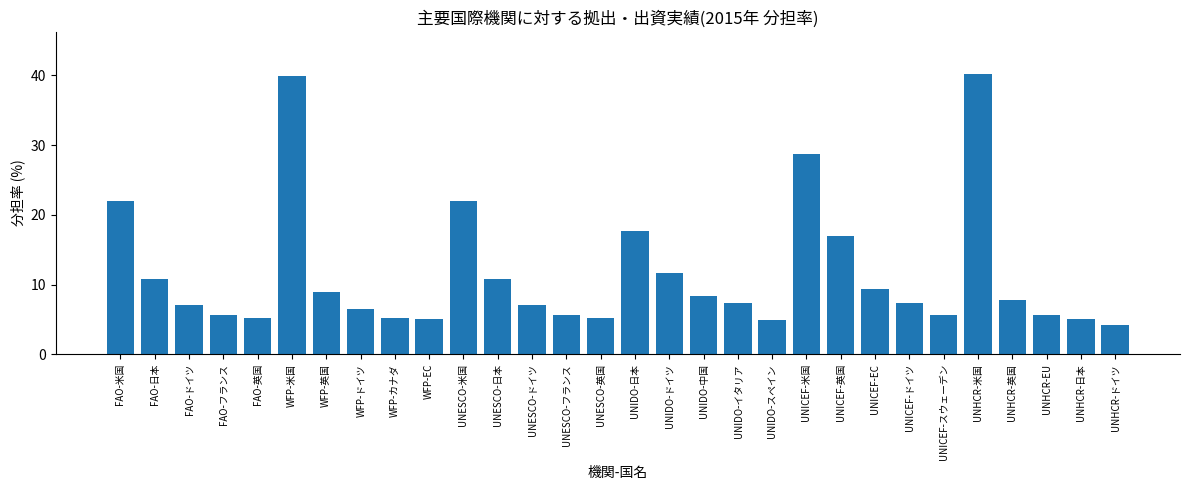

What is the label of the 26th bar from the left?

UNHCR-米国